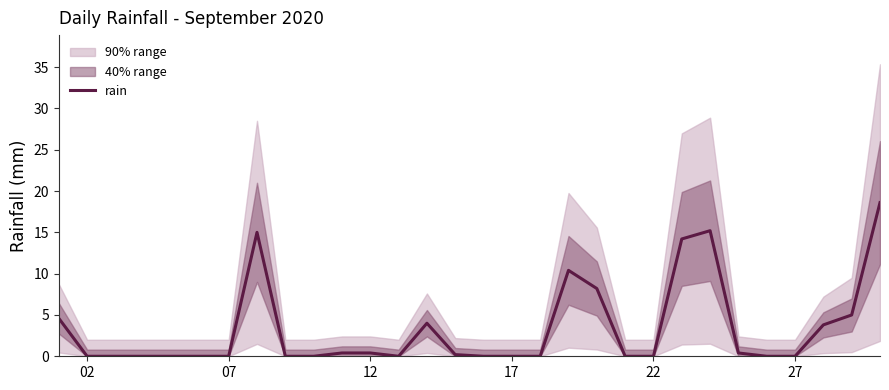

True or false: rain has a value of 0.0 at 02.

True